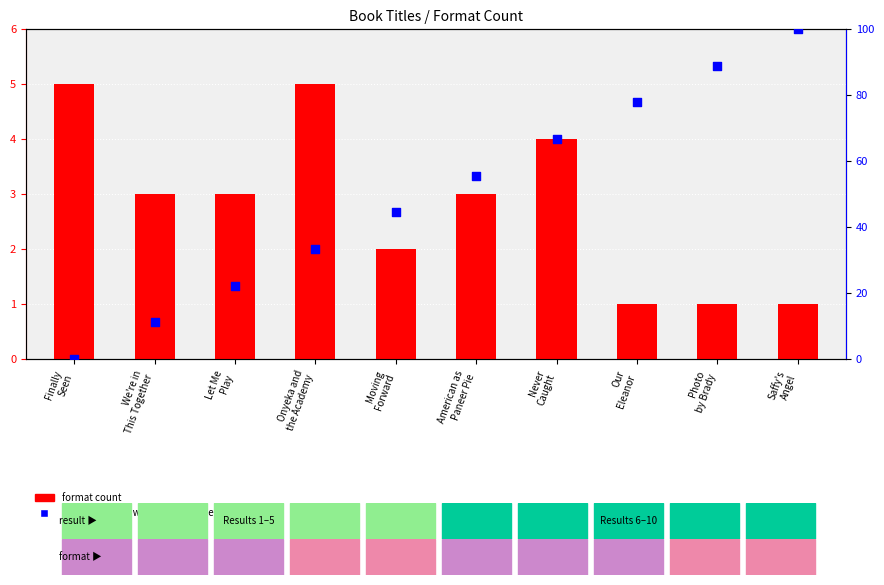

What is the total value across all series at Finally
Seen?

5.0